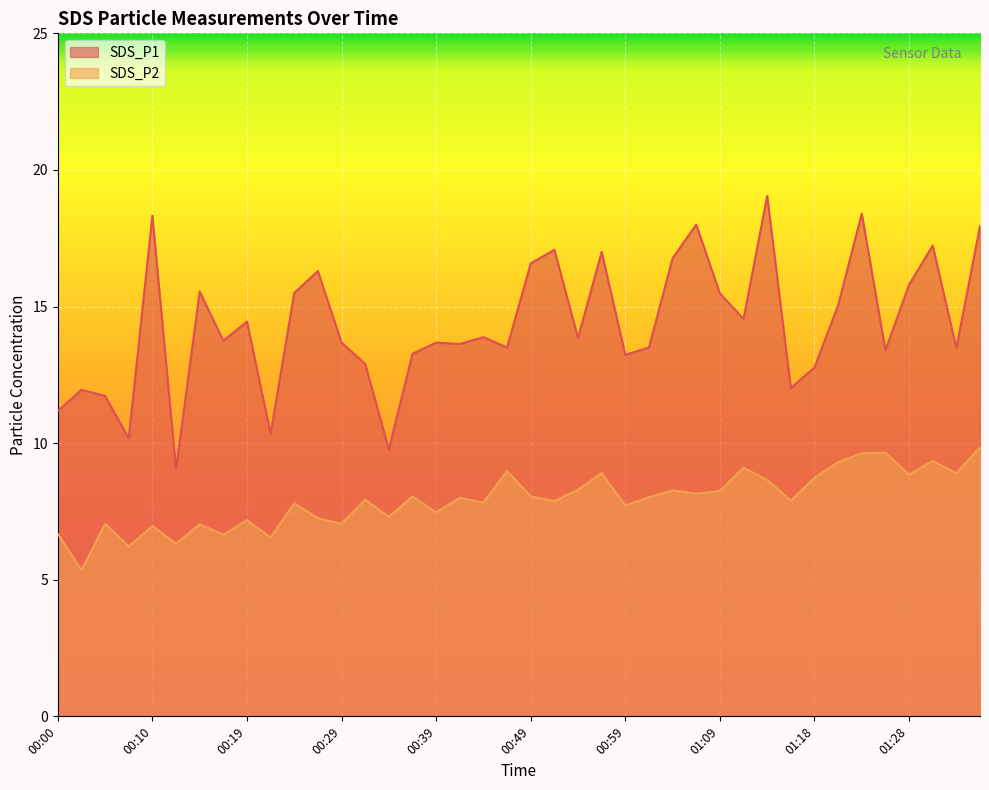

The value of SDS_P2 at 01:16 is 7.9. True or false?

True